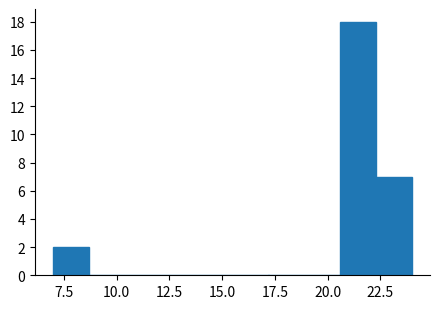

Around what value on the x-axis is the tallest bar? Give the approximate position of its centre, as read against the axis.

21.5